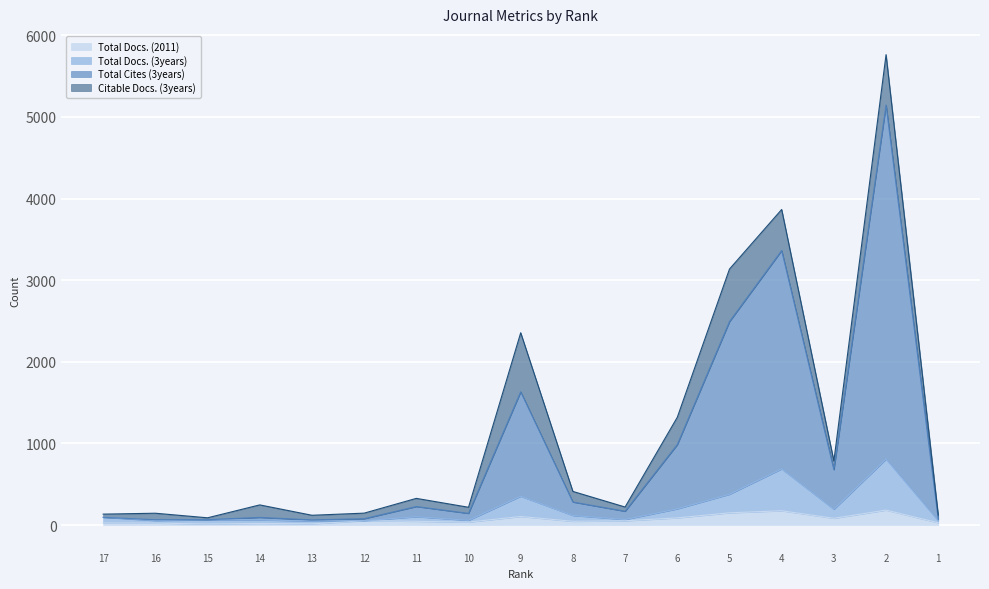

What is the sum of all Total Cites (3years) values?

15651